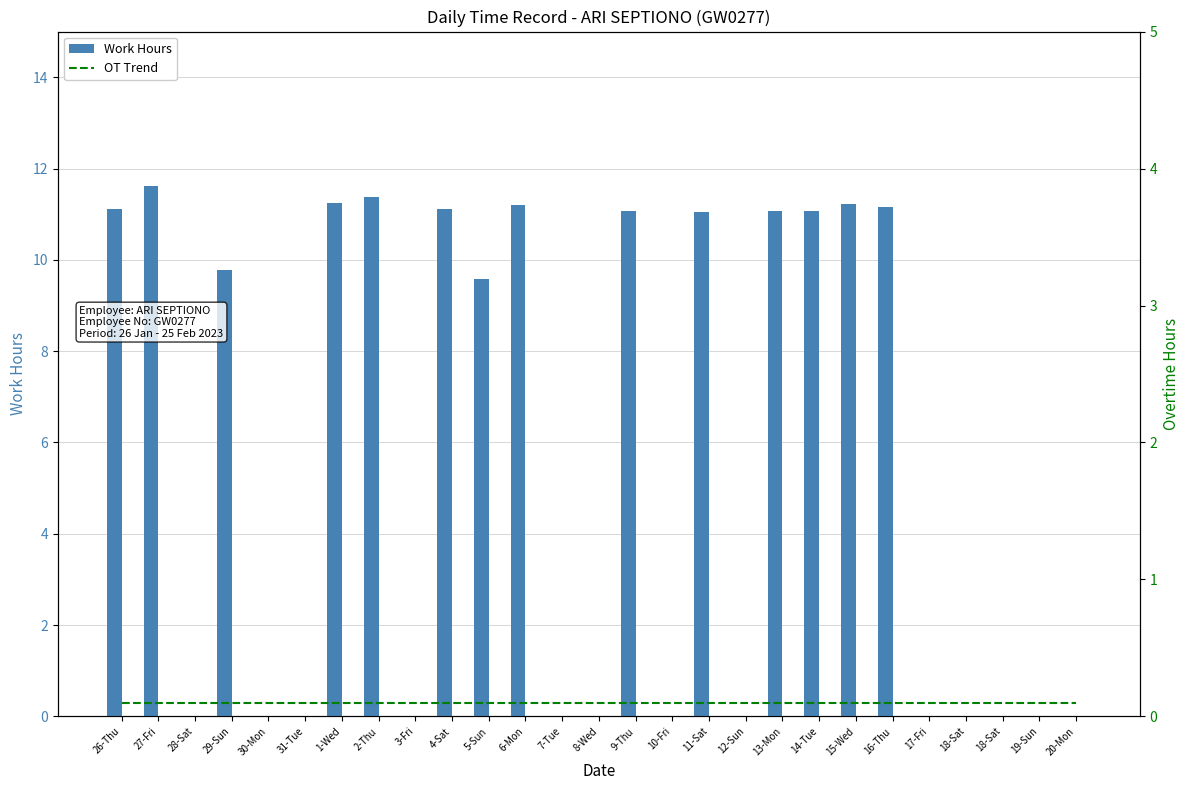

How many data points in Work Hours are less than 9?

13